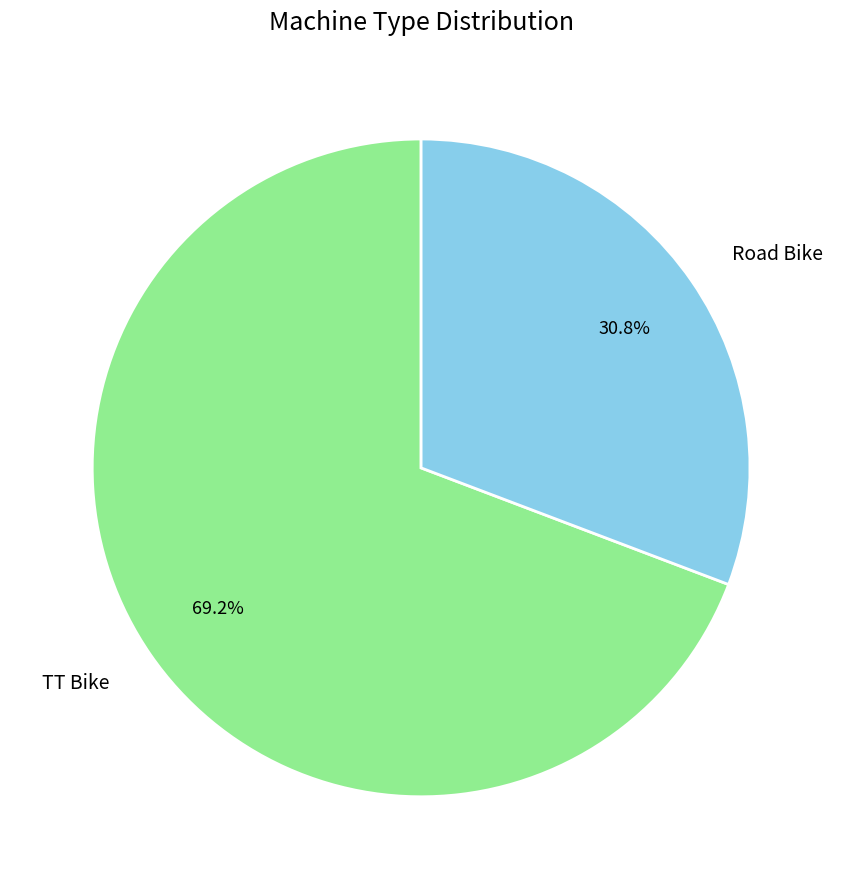

Combined, do TT Bike and Road Bike account for over 50%?

Yes